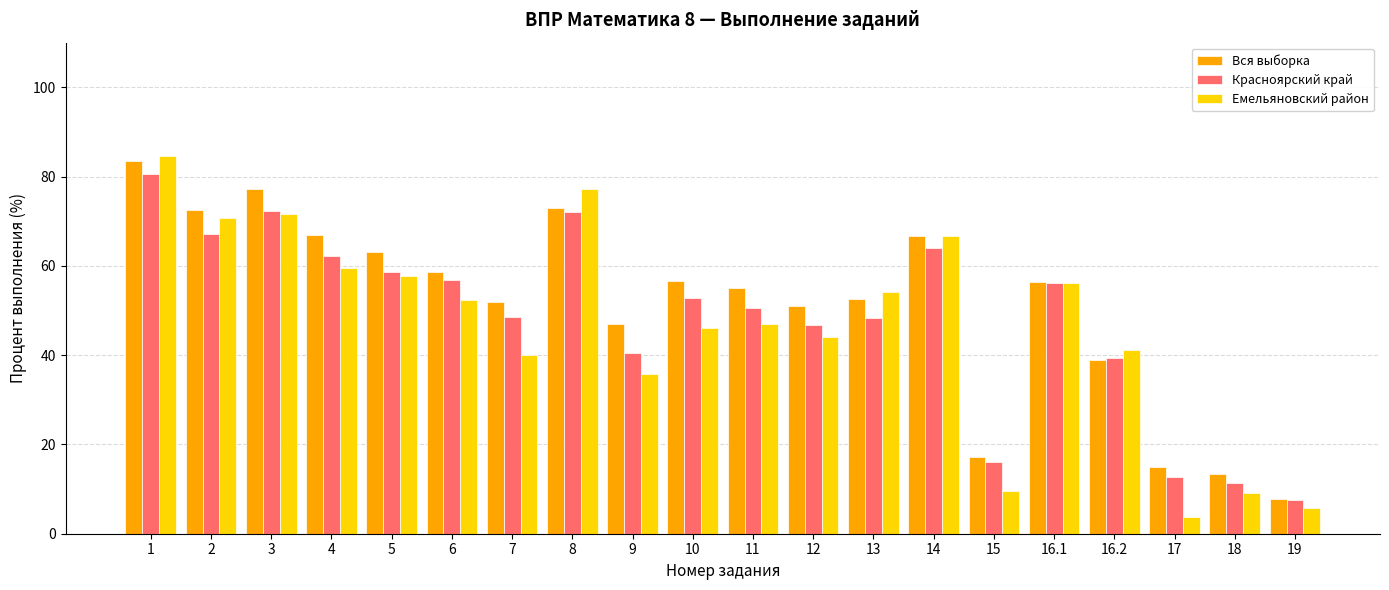

The value of Вся выборка at 3 is 31.1. True or false?

False